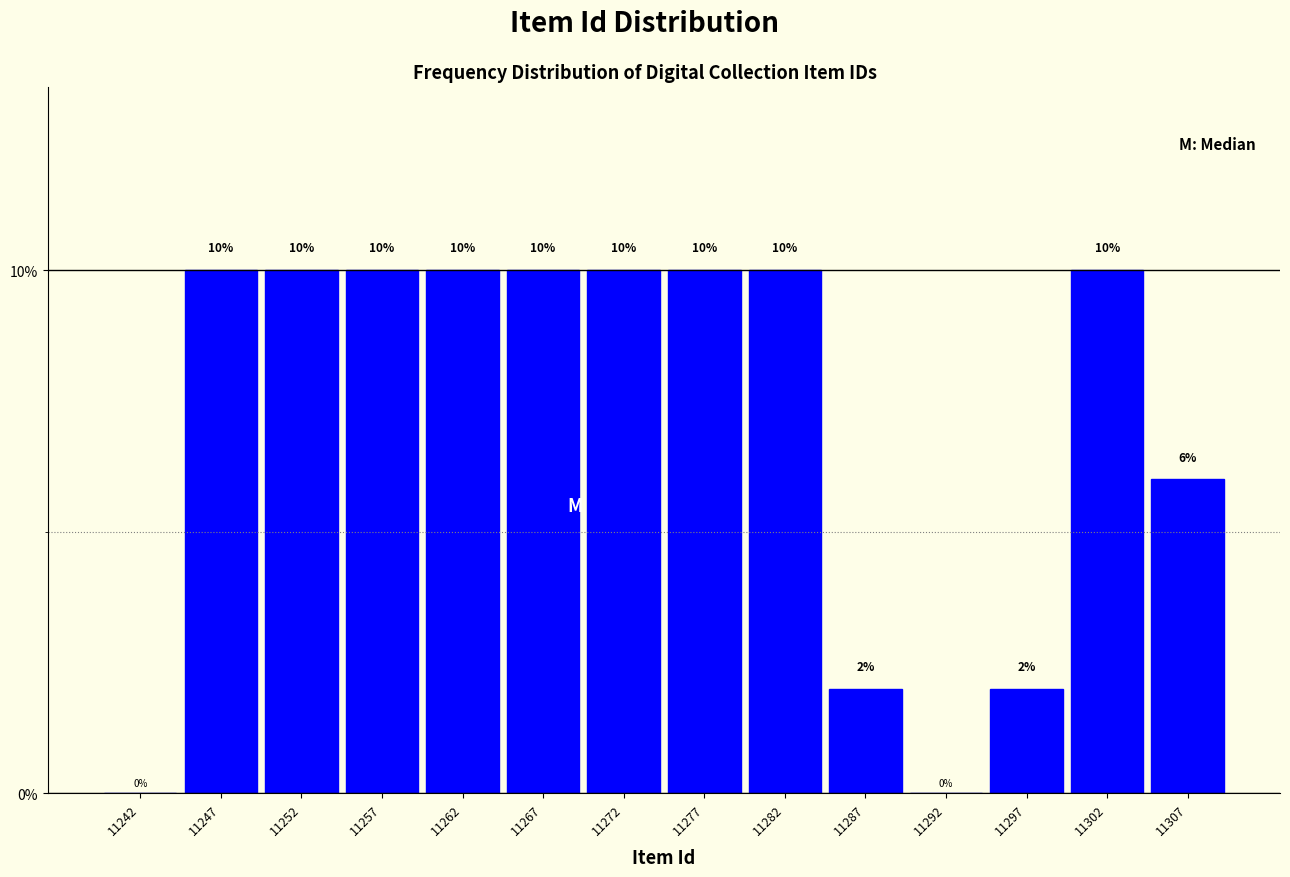

Reading left to right, list every bar in this chart as the range it spans on the x-axis followed by its height.

11240 to 11245: 0
11245 to 11250: 10
11250 to 11255: 10
11255 to 11260: 10
11260 to 11265: 10
11265 to 11270: 10
11270 to 11275: 10
11275 to 11280: 10
11280 to 11285: 10
11285 to 11290: 2
11290 to 11295: 0
11295 to 11300: 2
11300 to 11305: 10
11305 to 11310: 6